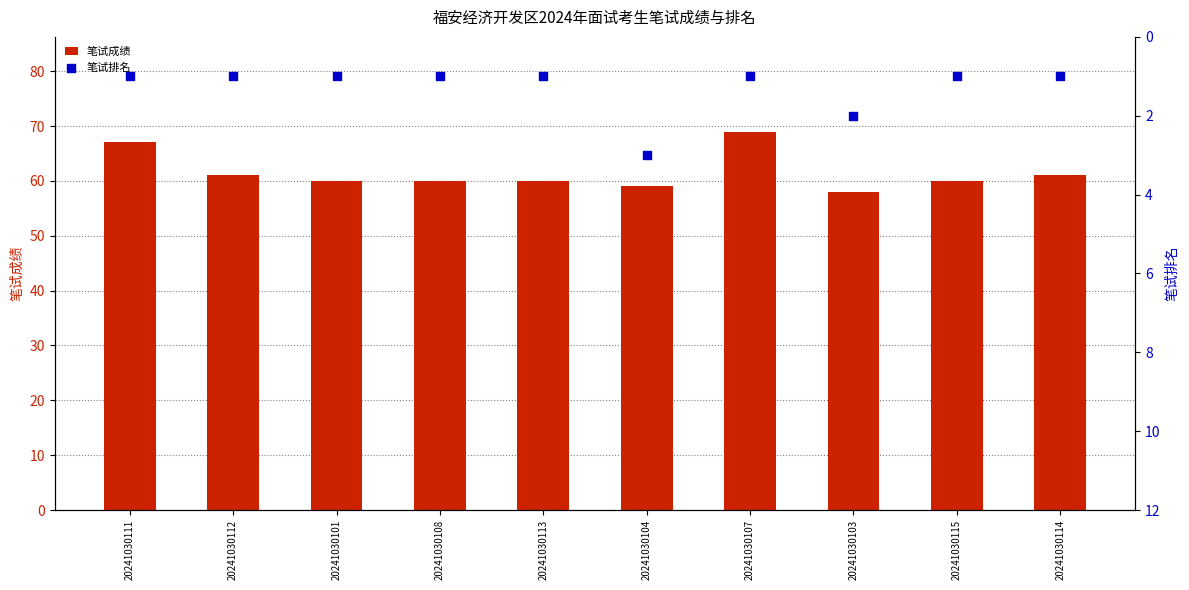

Is the value of 笔试排名 at 20241030112 greater than the value of 笔试成绩 at 20241030113?

No